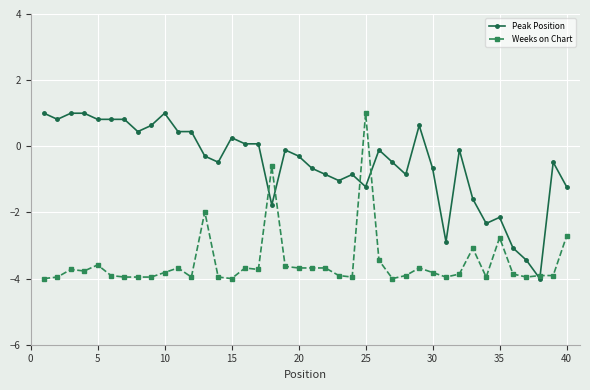

What is the value of the Weeks on Chart point at the 4th from the left?

-3.8